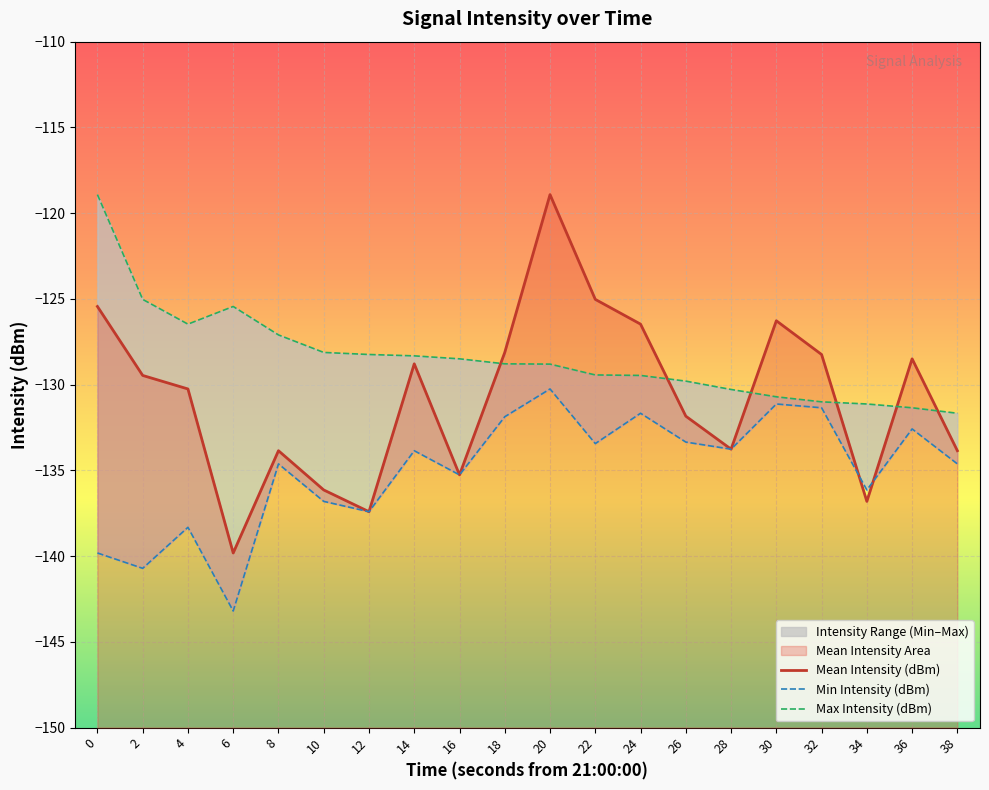

Which has a higher value, 28 or 20?

20